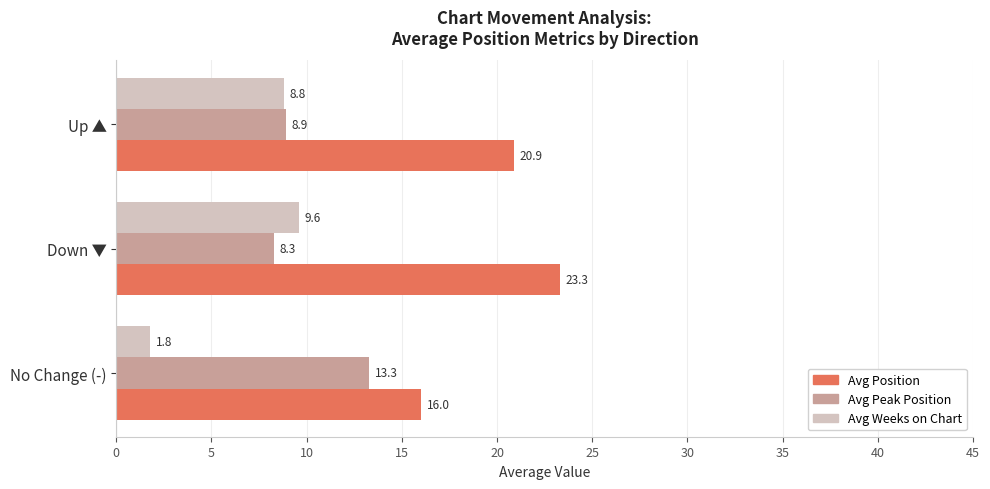

What is the approximate value of Avg Weeks on Chart at No Change (-)?

1.8